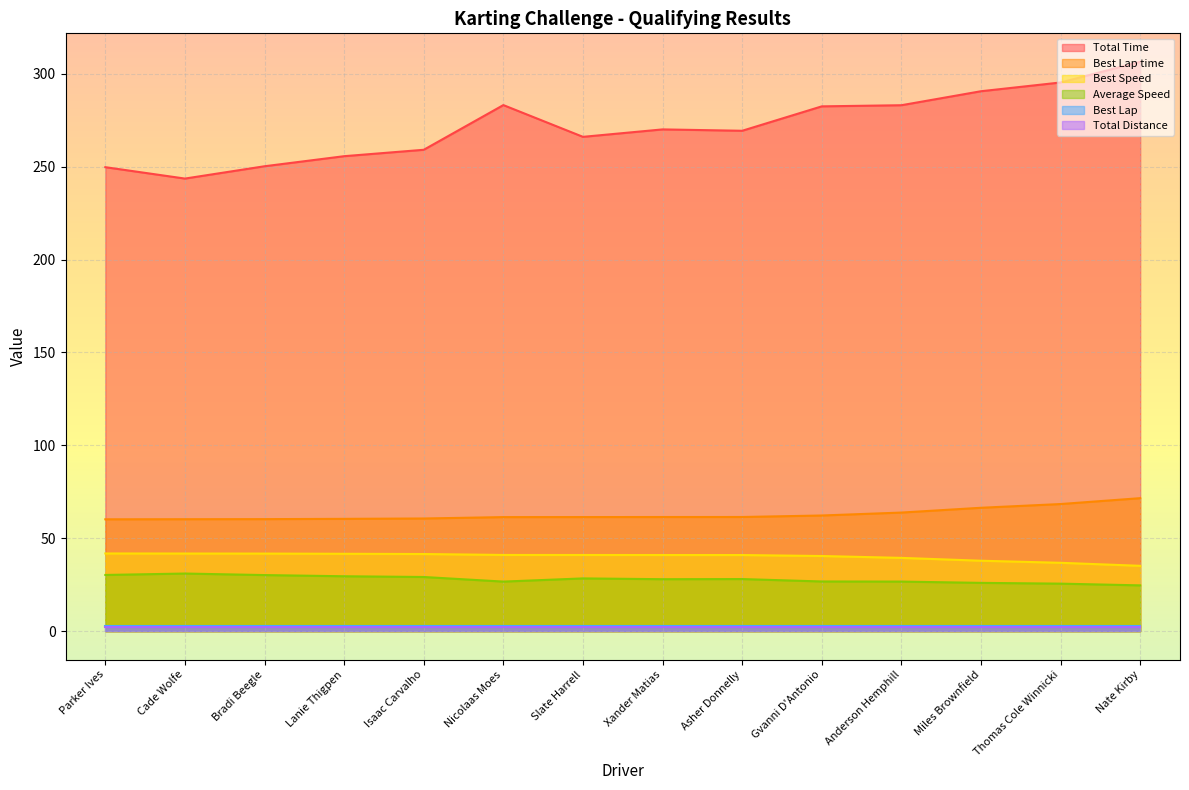

True or false: Best Speed and Average Speed intersect in this chart.

False